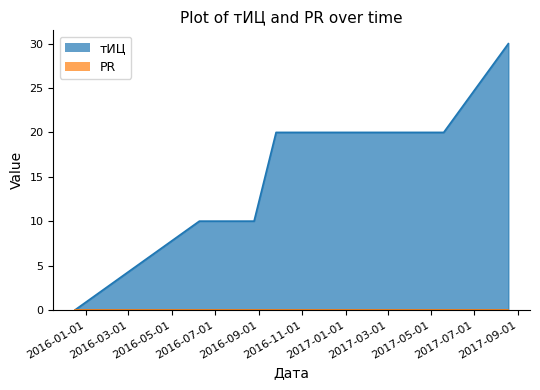

What is the maximum value shown in the chart?

30